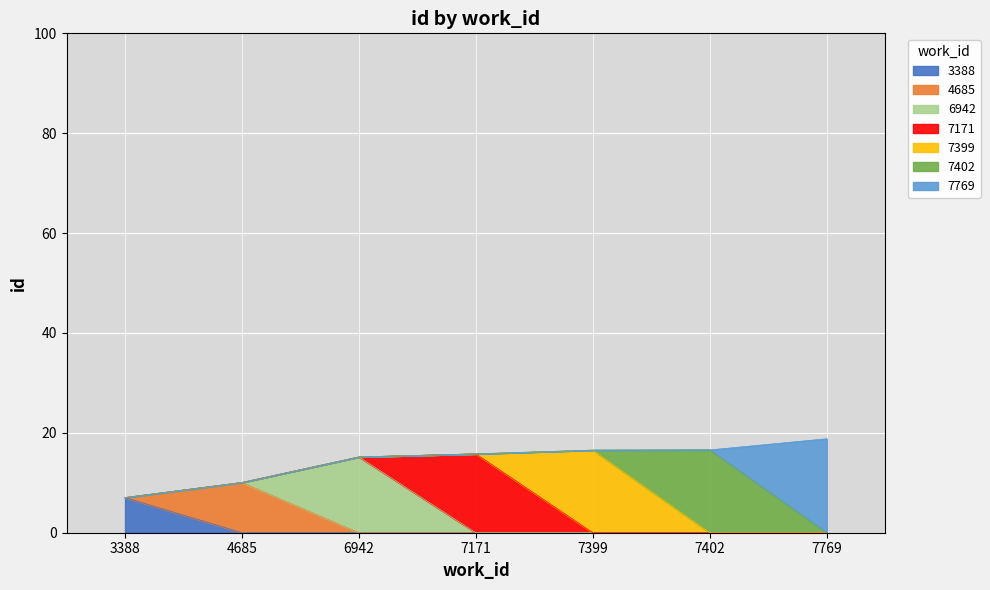

How many bars are there in total?

7